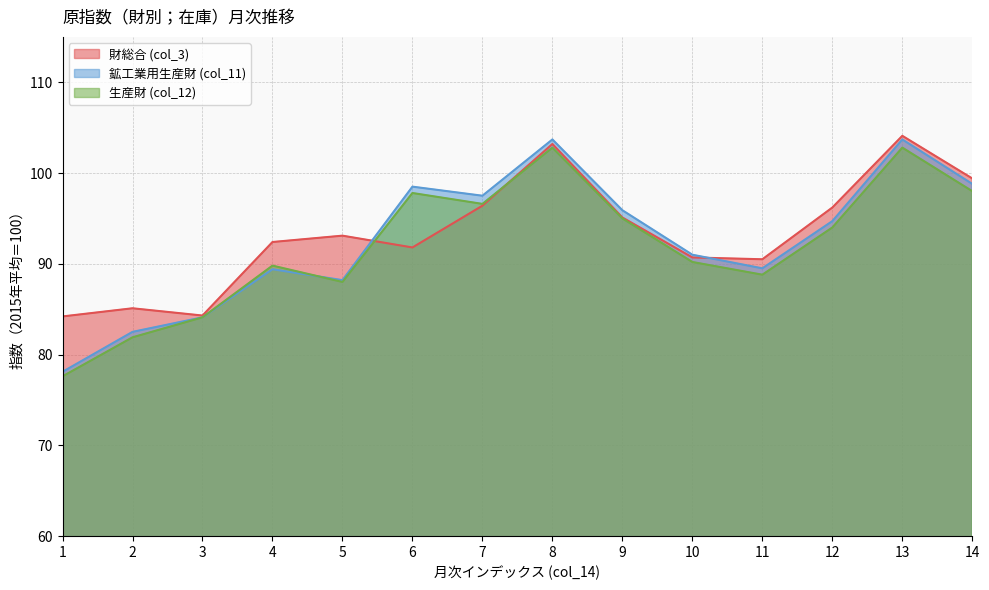

How many values in the 財総合 (col_3) series exceed 93?

7